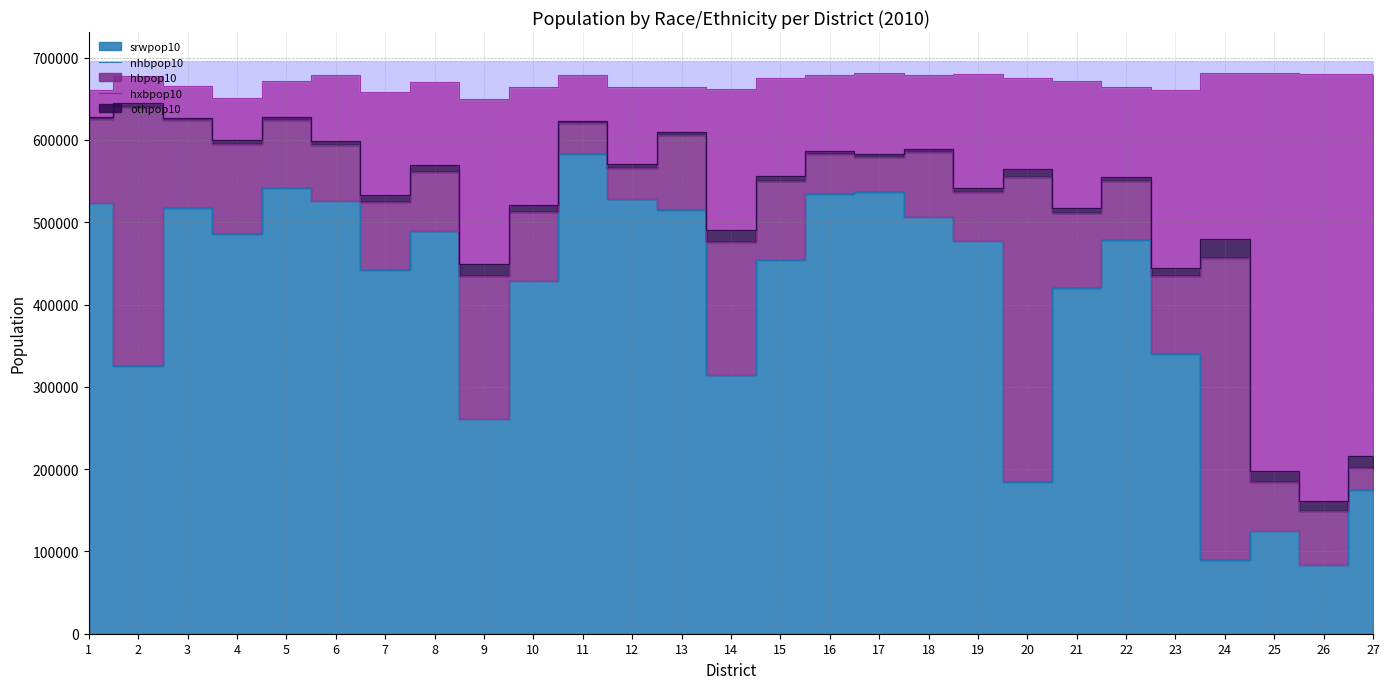

The value of othpop10 at 15 is 1132602. True or false?

False